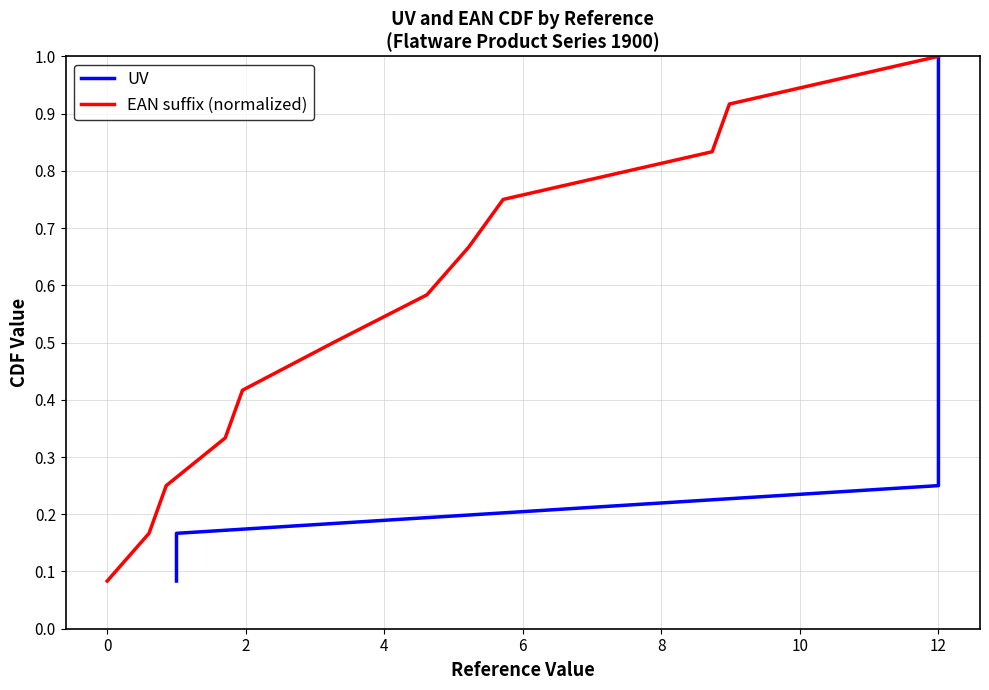

Reading right to left, what are all the values shown in this chart?

UV: 1.0	0.9	0.8	0.8	0.7	0.6	0.5	0.4	0.3	0.2	0.2	0.1
EAN suffix (normalized): 1.0	0.9	0.8	0.8	0.7	0.6	0.5	0.4	0.3	0.2	0.2	0.1